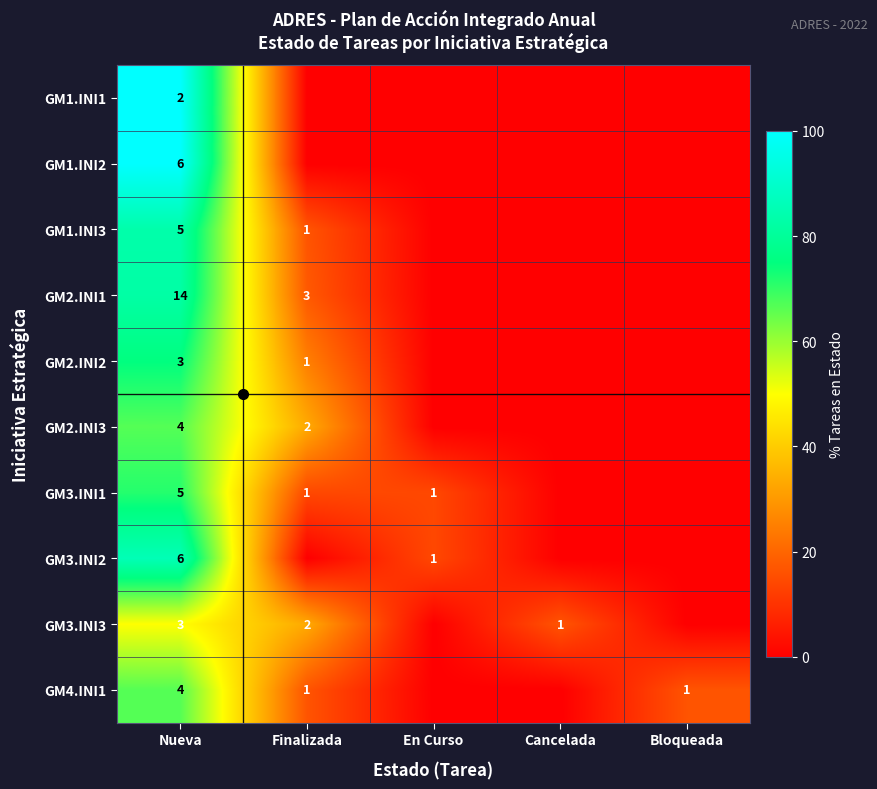

What is the sum of the GM2.INI1 values at Nueva and Finalizada?

17